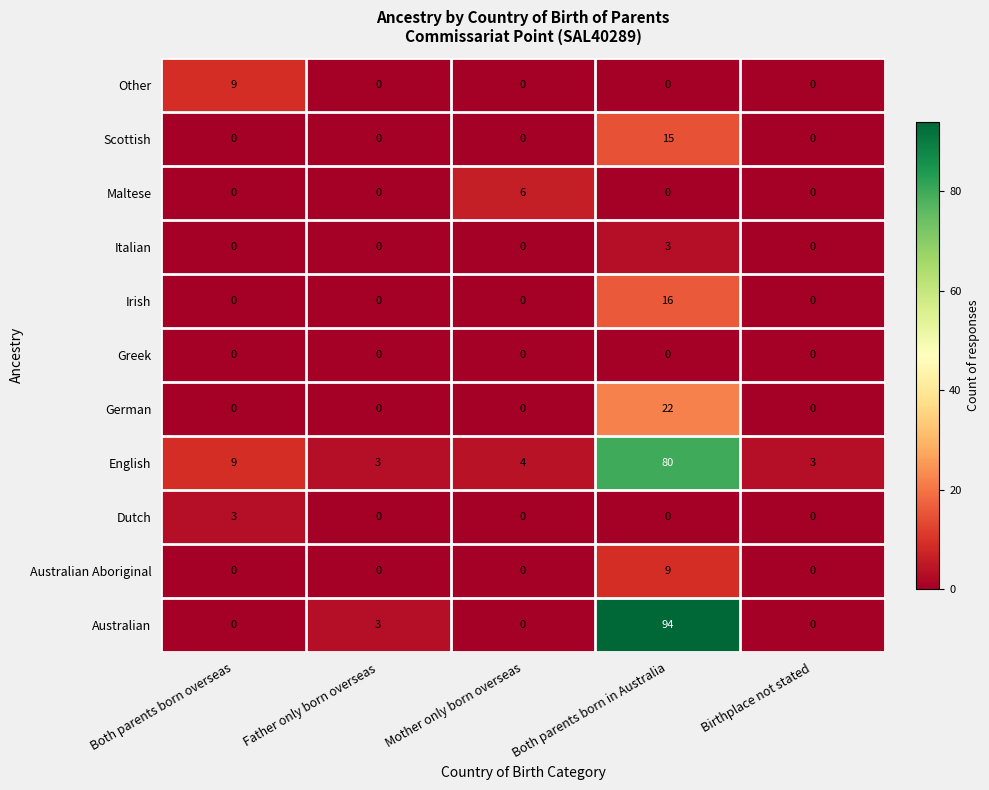

Read the Maltese value at Mother only born overseas.

6